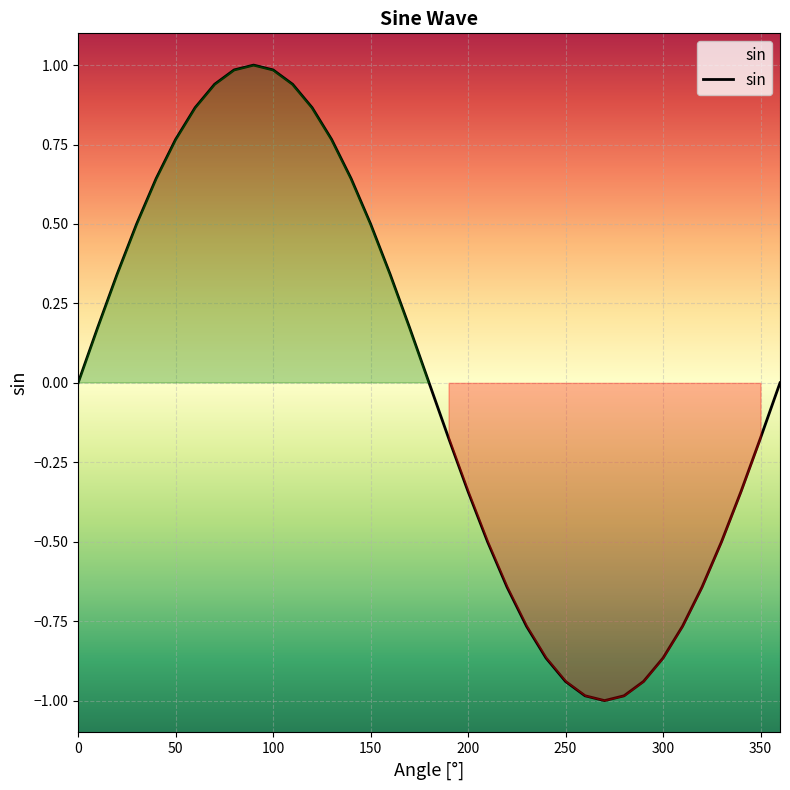

What is the difference between the second highest and second lowest values?

2.0